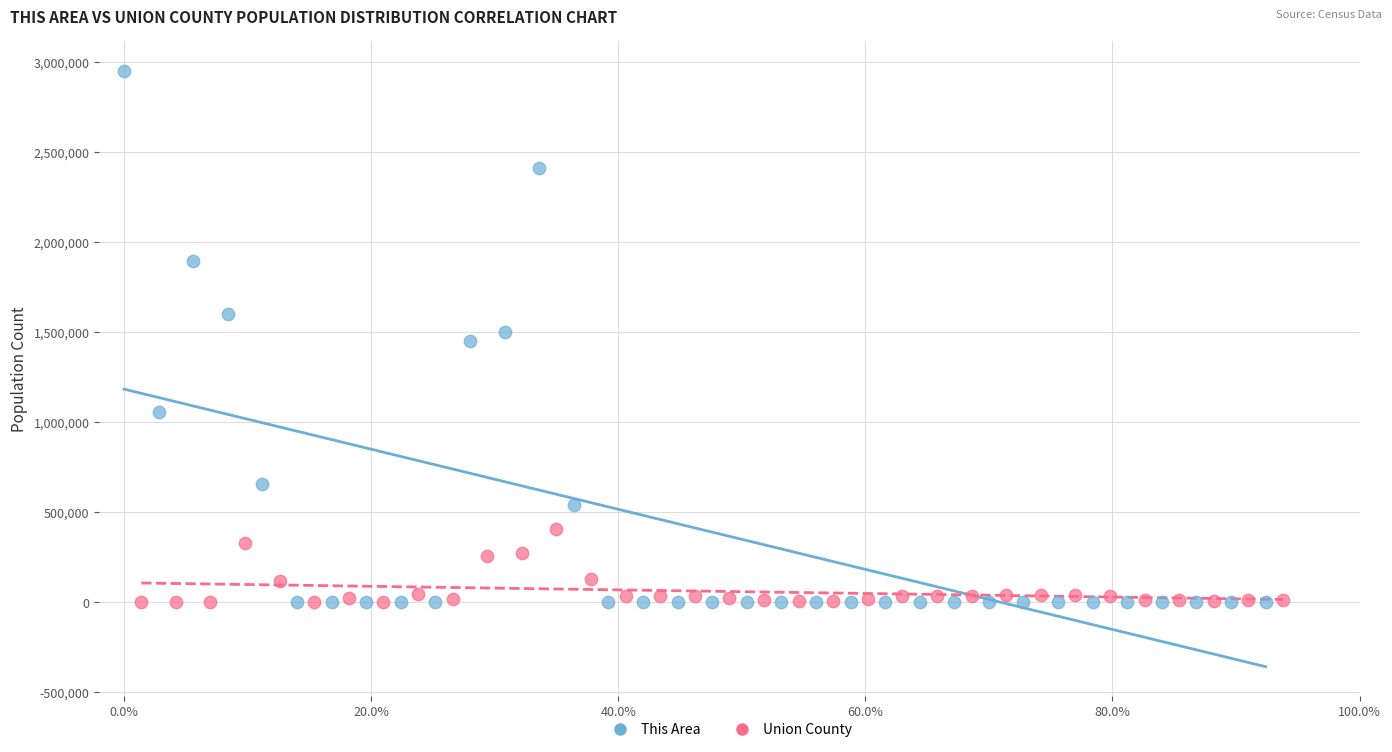

Which series contains the highest Y value?

This Area